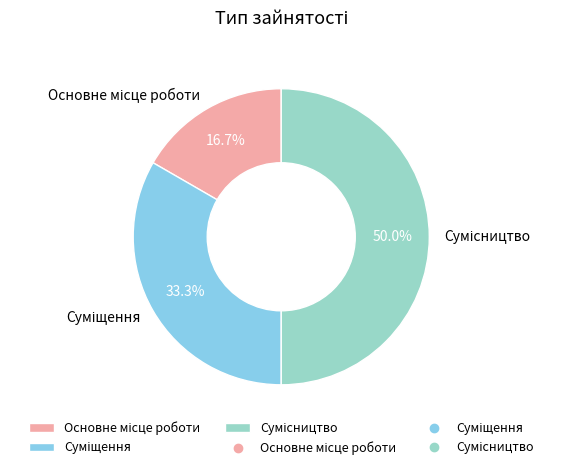

Is it true that Основне місце роботи is 17% of the pie?

True